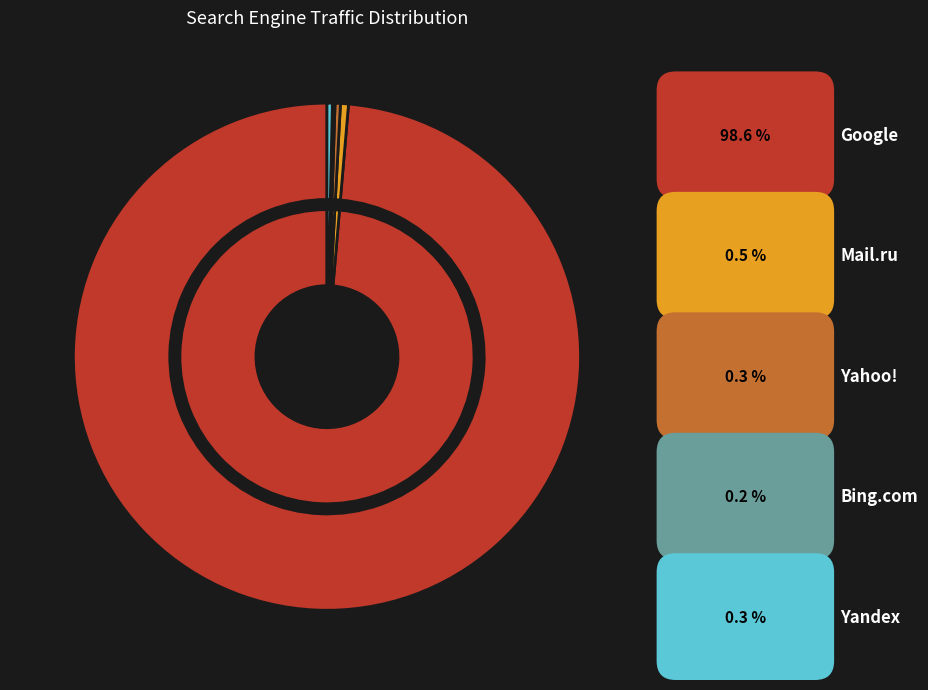

What is the ratio of the value at Yandex to the value at Yahoo!?

1.0